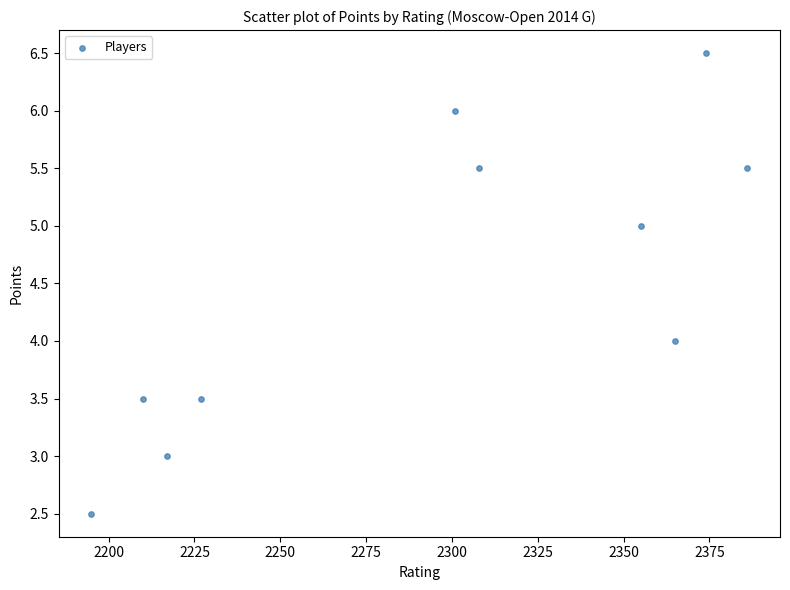

What is the range of X values (max minus min)?

191.0